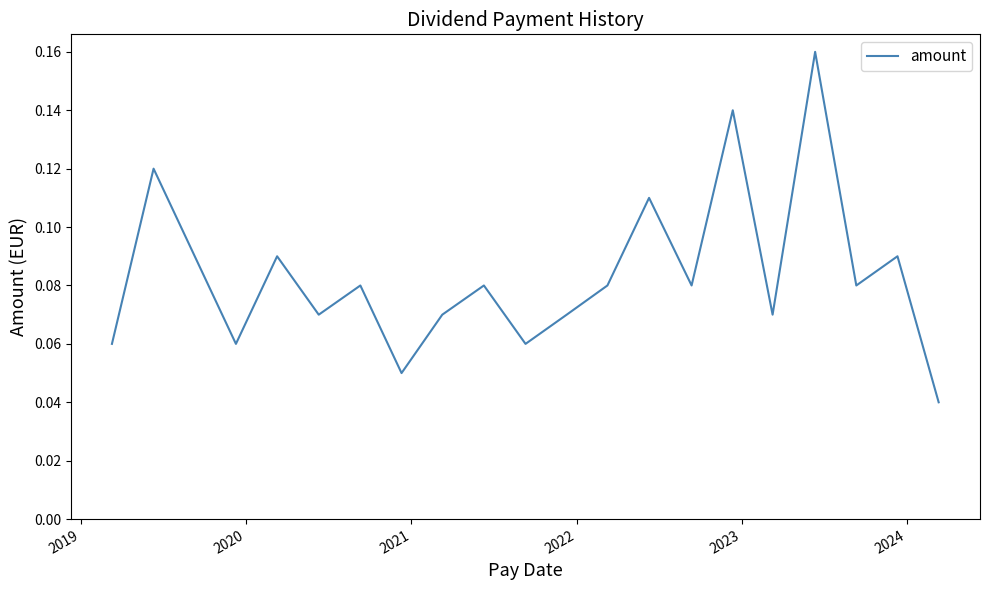

What is the value of the 17th point from the left?

0.1